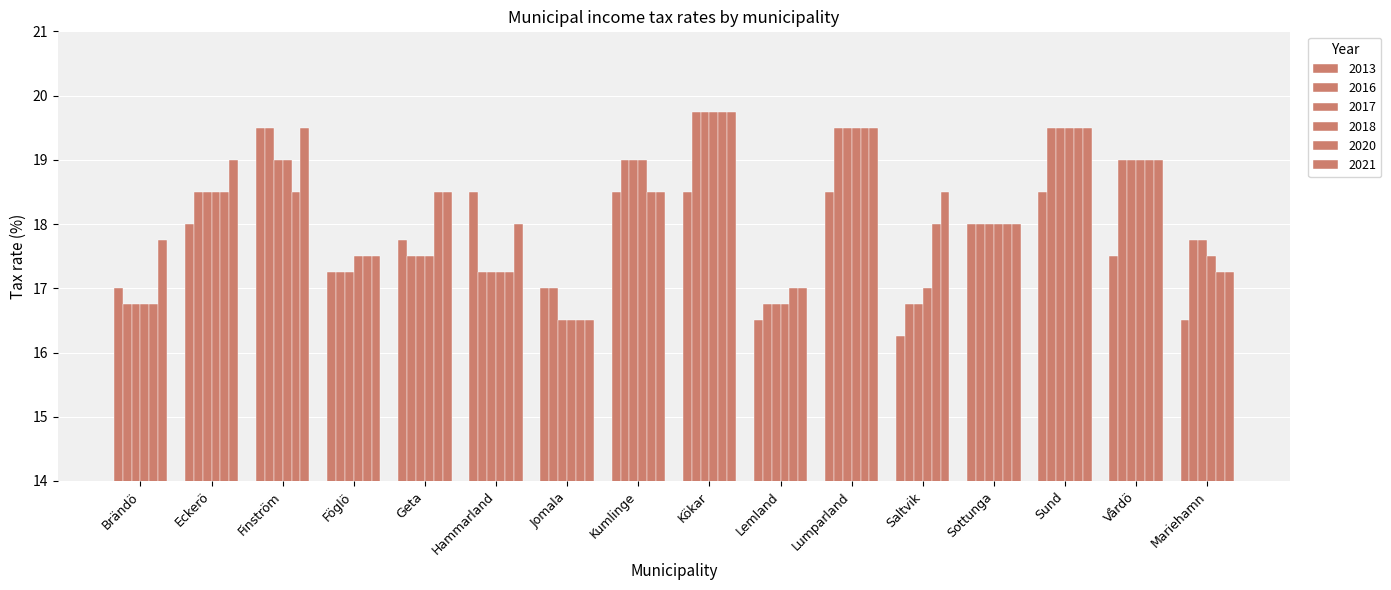

Reading right to left, transcribe all the data shown in this chart.

2013: Mariehamn=16.5	Vårdö=17.5	Sund=18.5	Sottunga=18.0	Saltvik=16.2	Lumparland=18.5	Lemland=16.5	Kökar=18.5	Kumlinge=18.5	Jomala=17.0	Hammarland=18.5	Geta=17.8	Föglö=17.2	Finström=19.5	Eckerö=18.0	Brändö=17.0
2016: Mariehamn=17.8	Vårdö=19.0	Sund=19.5	Sottunga=18.0	Saltvik=16.8	Lumparland=19.5	Lemland=16.8	Kökar=19.8	Kumlinge=19.0	Jomala=17.0	Hammarland=17.2	Geta=17.5	Föglö=17.2	Finström=19.5	Eckerö=18.5	Brändö=16.8
2017: Mariehamn=17.8	Vårdö=19.0	Sund=19.5	Sottunga=18.0	Saltvik=16.8	Lumparland=19.5	Lemland=16.8	Kökar=19.8	Kumlinge=19.0	Jomala=16.5	Hammarland=17.2	Geta=17.5	Föglö=17.2	Finström=19.0	Eckerö=18.5	Brändö=16.8
2018: Mariehamn=17.5	Vårdö=19.0	Sund=19.5	Sottunga=18.0	Saltvik=17.0	Lumparland=19.5	Lemland=16.8	Kökar=19.8	Kumlinge=19.0	Jomala=16.5	Hammarland=17.2	Geta=17.5	Föglö=17.5	Finström=19.0	Eckerö=18.5	Brändö=16.8
2020: Mariehamn=17.2	Vårdö=19.0	Sund=19.5	Sottunga=18.0	Saltvik=18.0	Lumparland=19.5	Lemland=17.0	Kökar=19.8	Kumlinge=18.5	Jomala=16.5	Hammarland=17.2	Geta=18.5	Föglö=17.5	Finström=18.5	Eckerö=18.5	Brändö=16.8
2021: Mariehamn=17.2	Vårdö=19.0	Sund=19.5	Sottunga=18.0	Saltvik=18.5	Lumparland=19.5	Lemland=17.0	Kökar=19.8	Kumlinge=18.5	Jomala=16.5	Hammarland=18.0	Geta=18.5	Föglö=17.5	Finström=19.5	Eckerö=19.0	Brändö=17.8